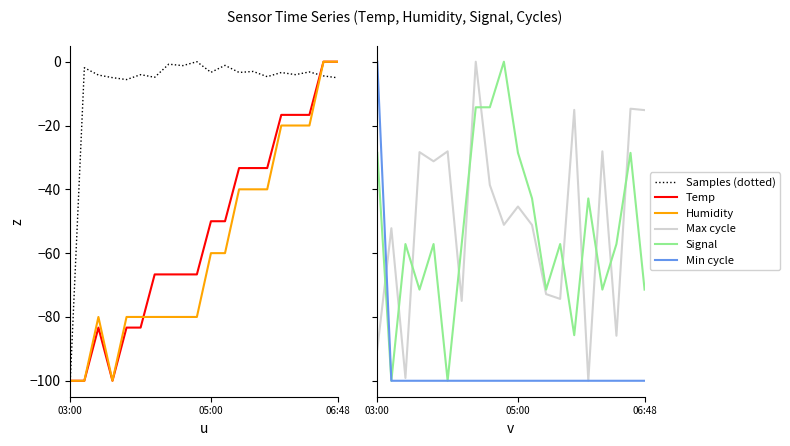

The value of Signal at 15 is -42.9. True or false?

True